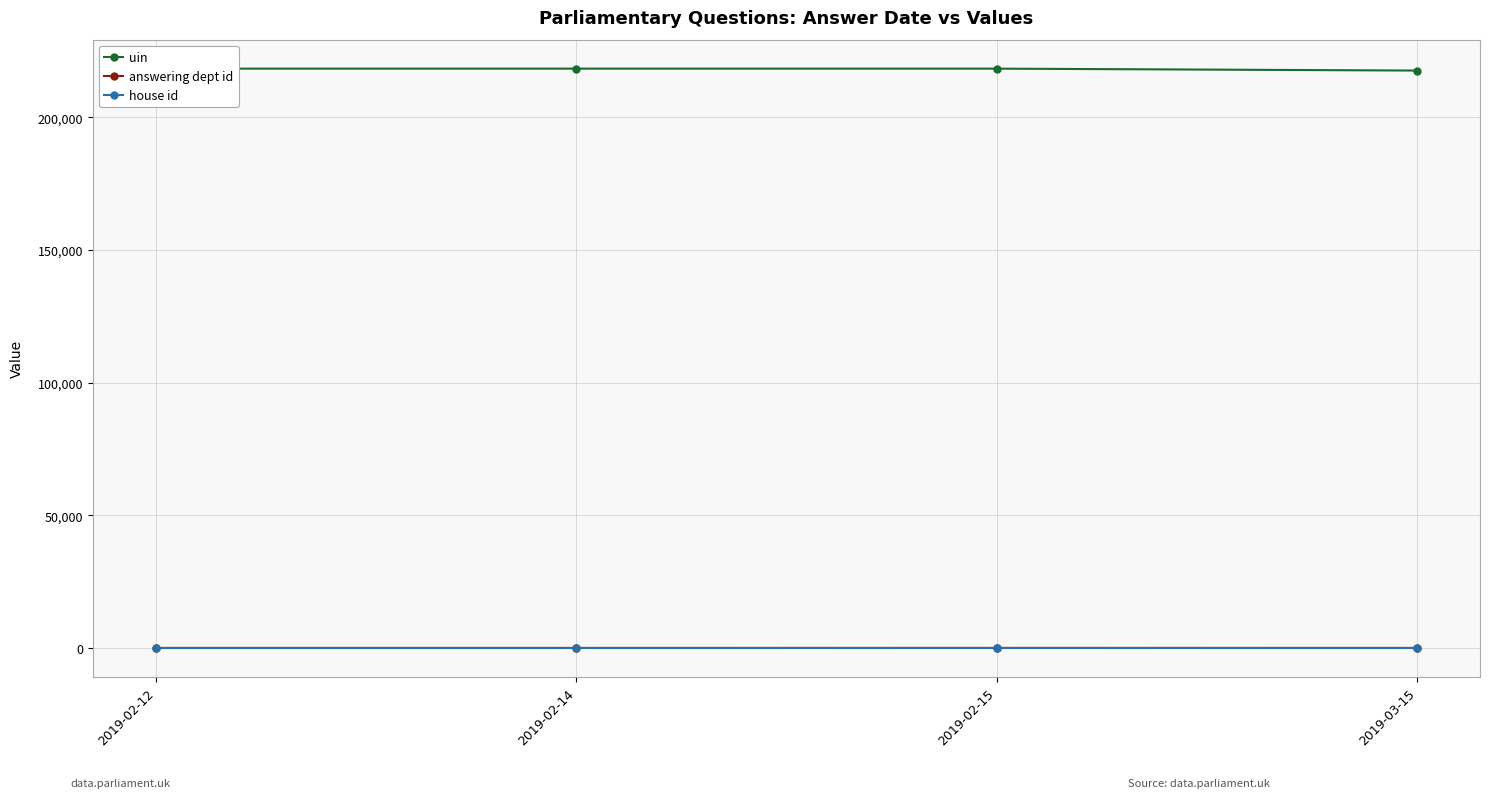

At which category does answering dept id reach its first local peak?

2019-02-15